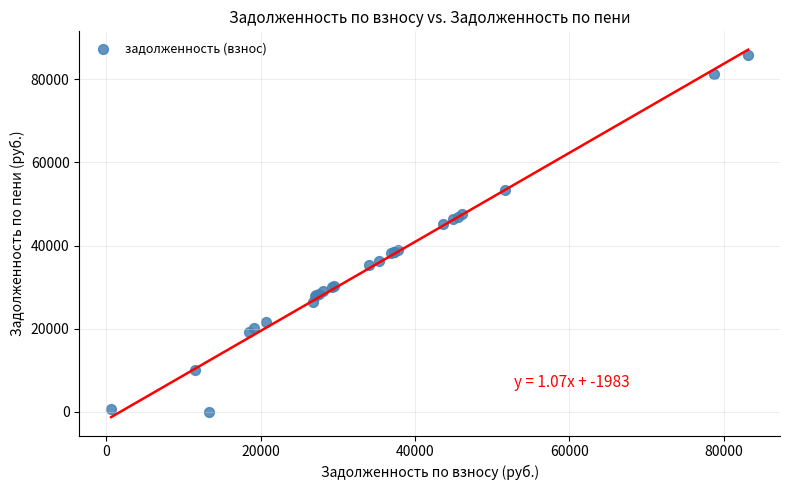

What Y value in the scatter plot is closest to 42893?

45091.7